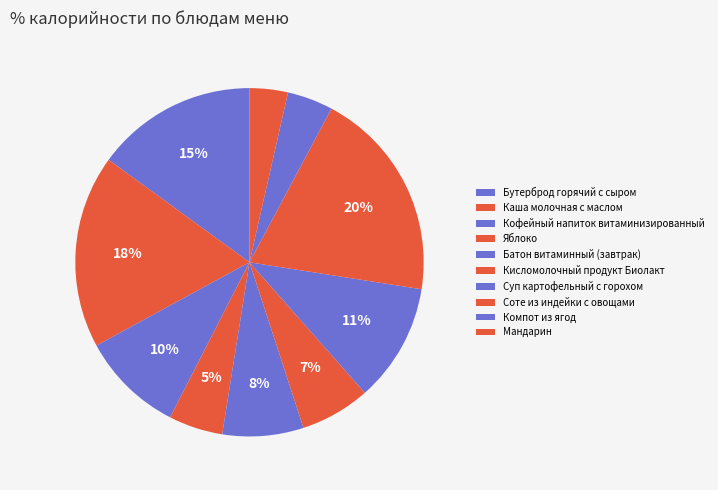

Which category has the smallest portion of the pie?

Мандарин